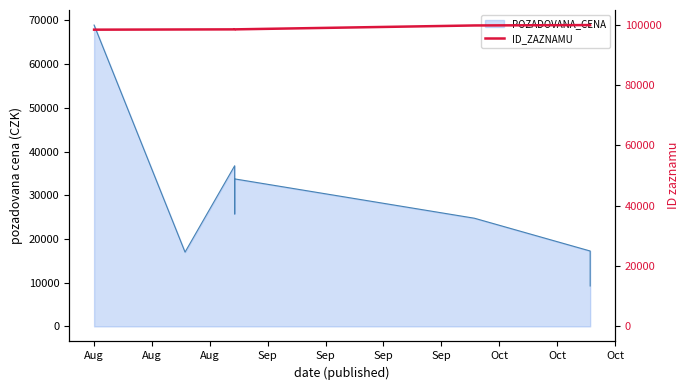

Reading right to left, what are all the values shown in this chart?

99859	99860	99729	98436	98435	98434	98433	98400	98336